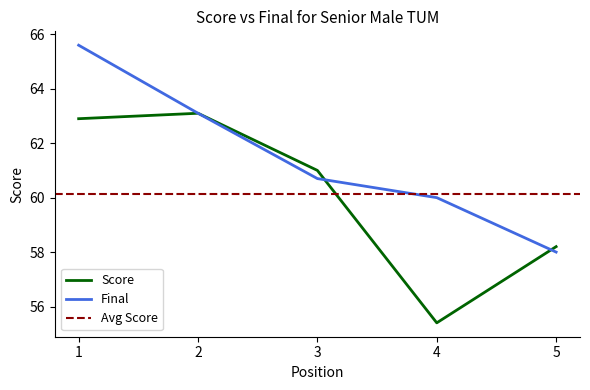

What is the difference between the Score values at 5 and 4?

2.8